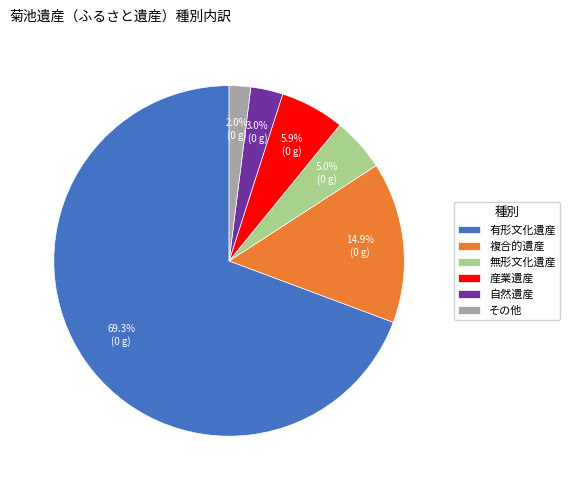

What percentage is the 産業遺産 slice, to the nearest percent?

6%